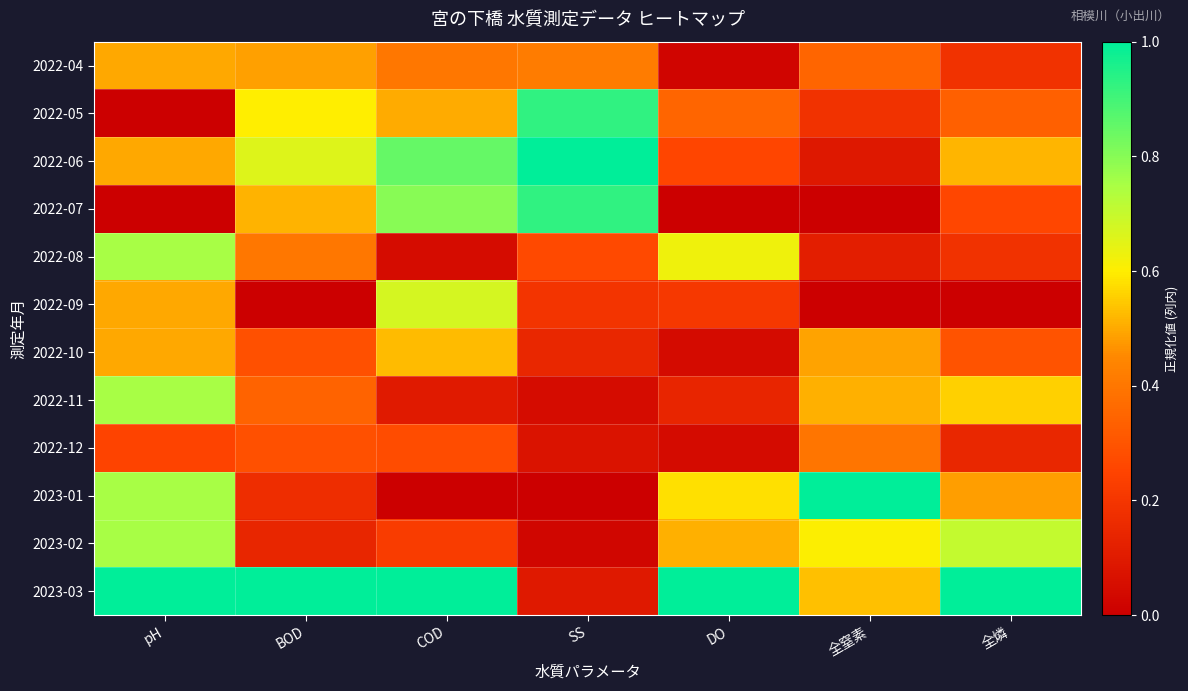

Which label corresponds to the smallest value in the chart?

SS